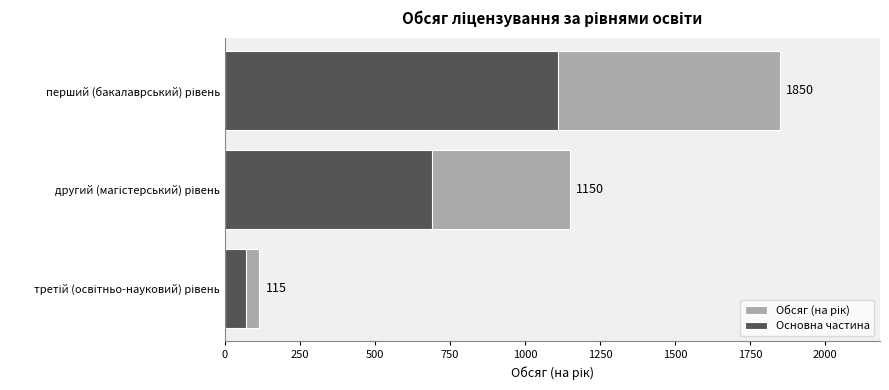

What is the difference between the maximum and minimum values in the Основна частина series?

1041